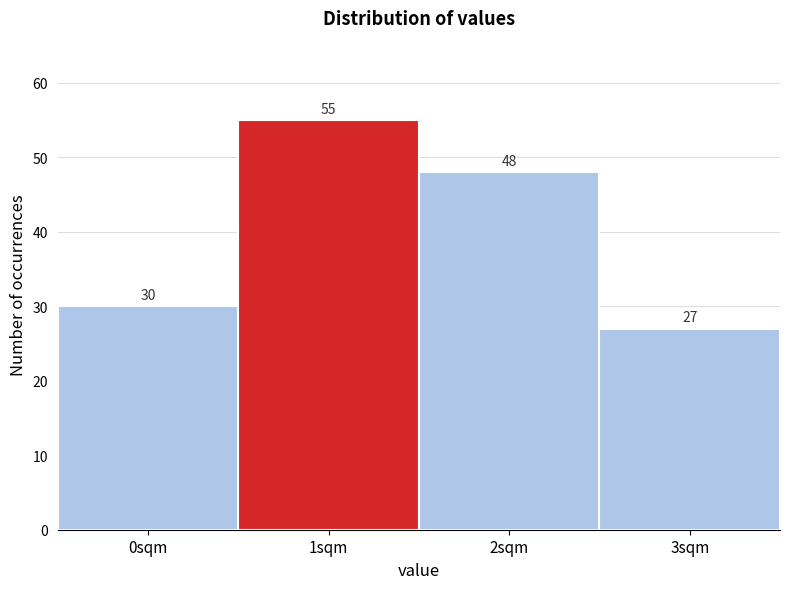

Reading left to right, what are all the values shown in this chart?

30	55	48	27